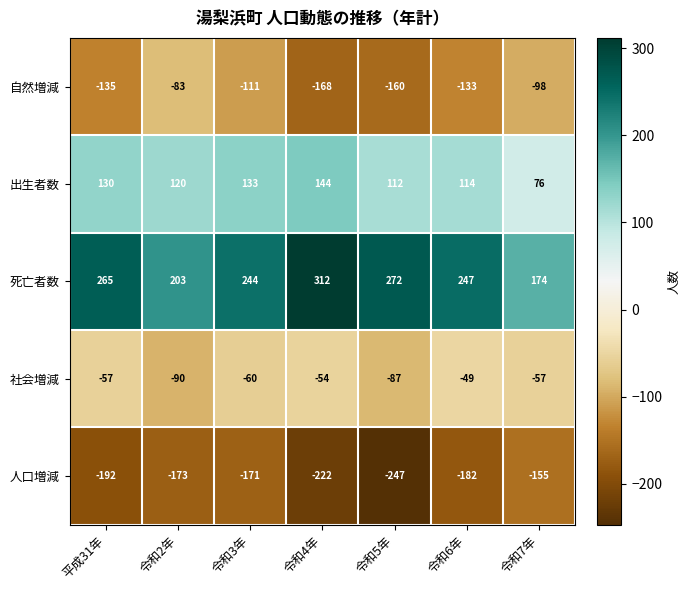

Rank the series by their maximum value, from lowest to highest.

人口増減, 自然増減, 社会増減, 出生者数, 死亡者数